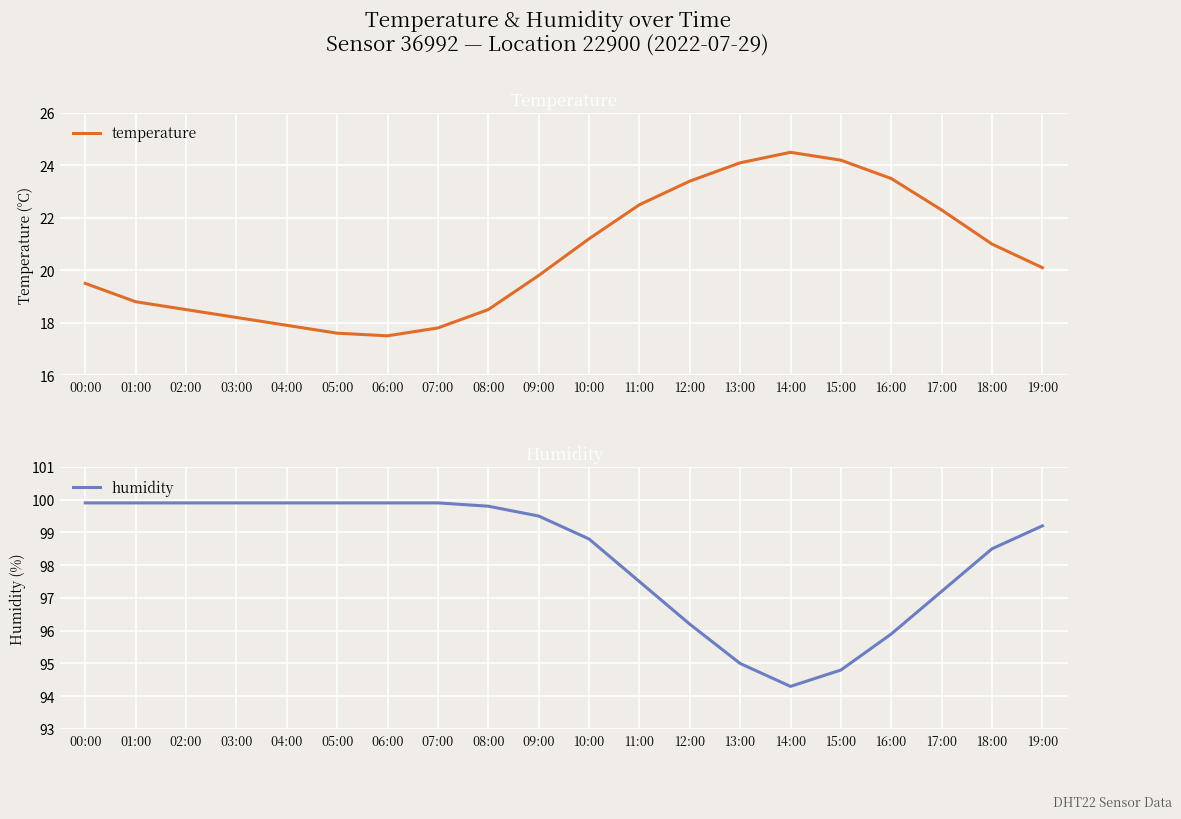

What is the sum of all humidity values?

1965.9